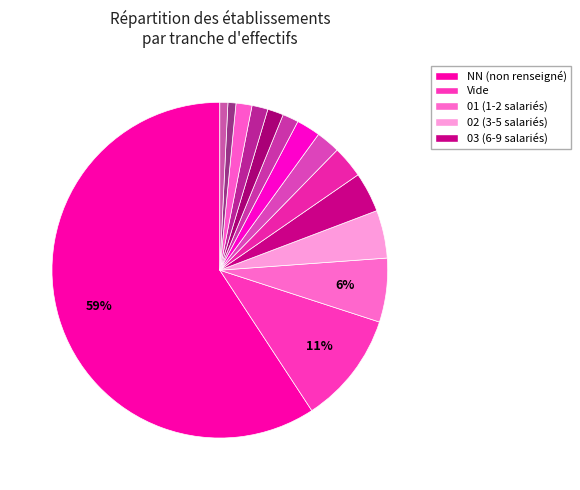

Count the number of slices in the pie.

14